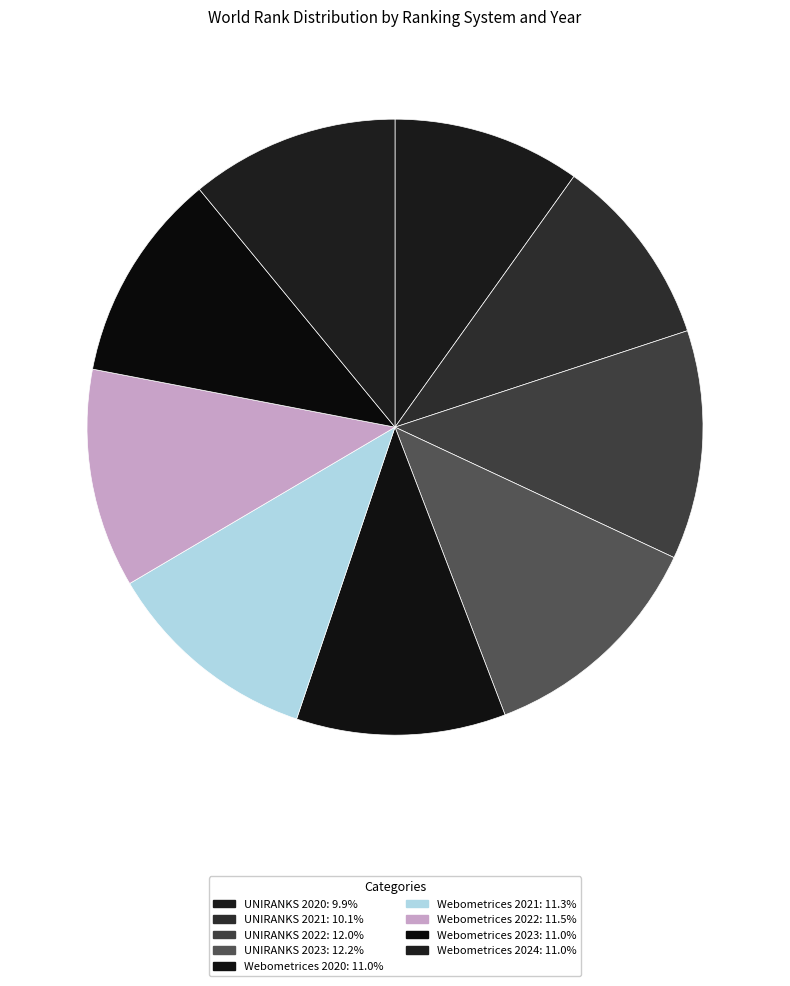

Count the number of slices in the pie.

9